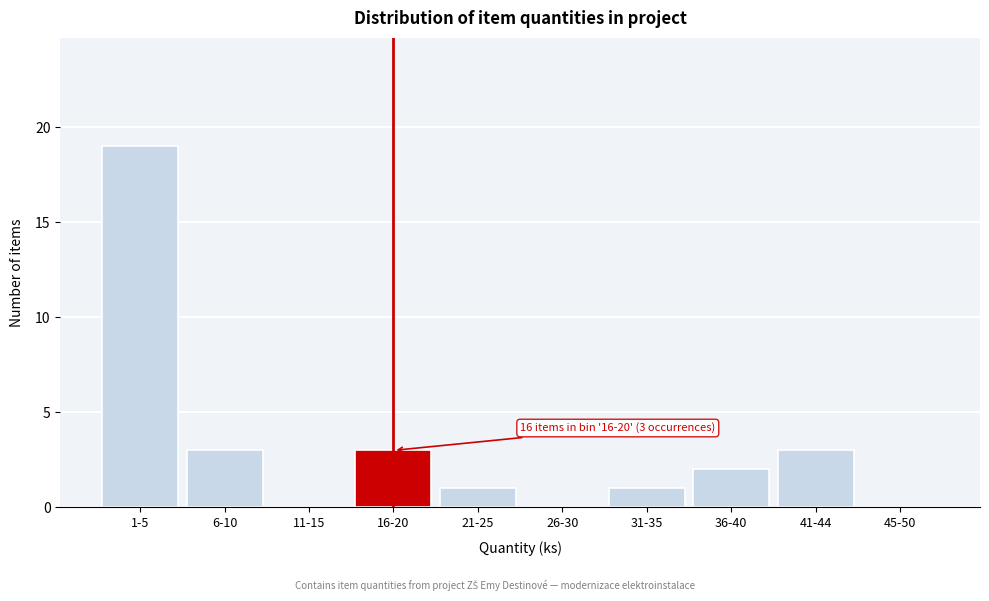

Reading right to left, transcribe all the data shown in this chart.

45-50=0	41-44=3	36-40=2	31-35=1	26-30=0	21-25=1	16-20=3	11-15=0	6-10=3	1-5=19